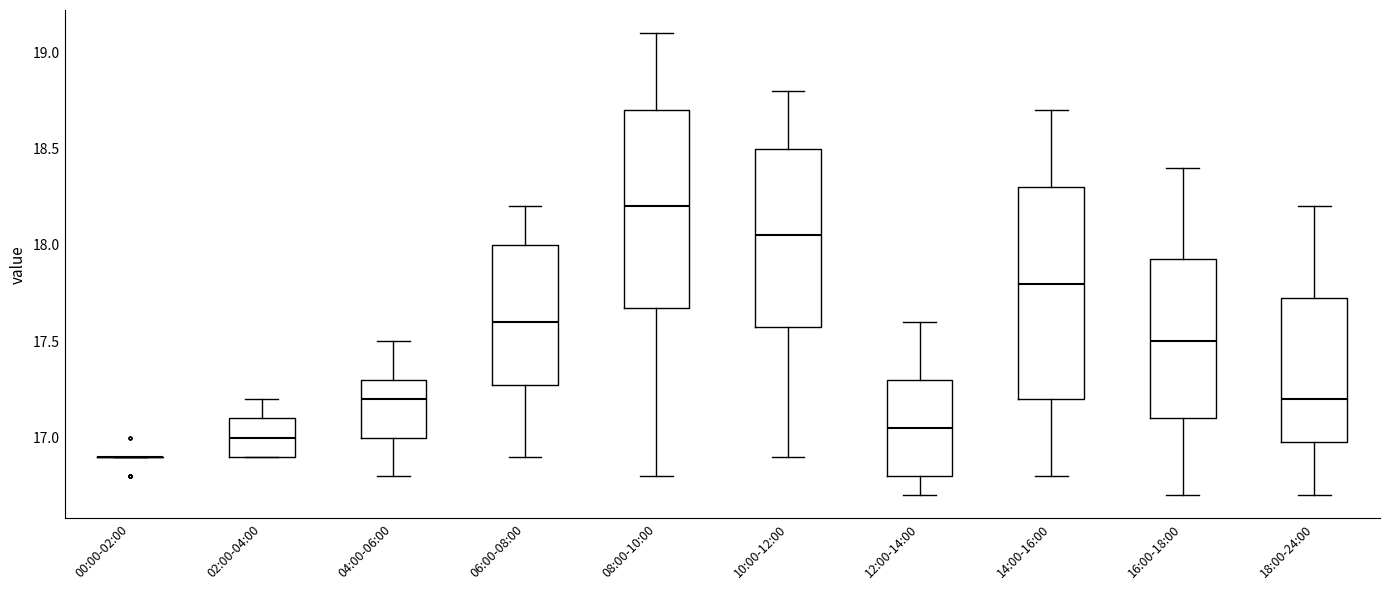

Comparing the boxes themselves (not the whiskers), which one is the tallest?

14:00-16:00